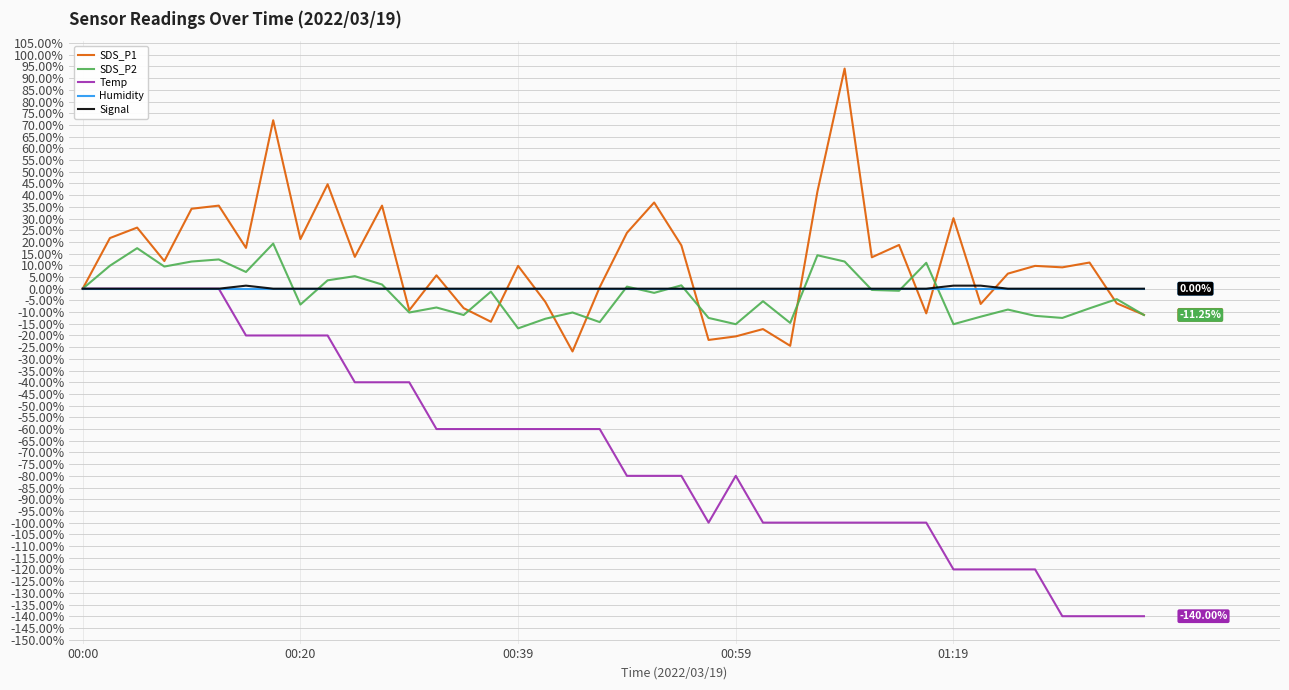

Which series has the widest spread of values?

Temp